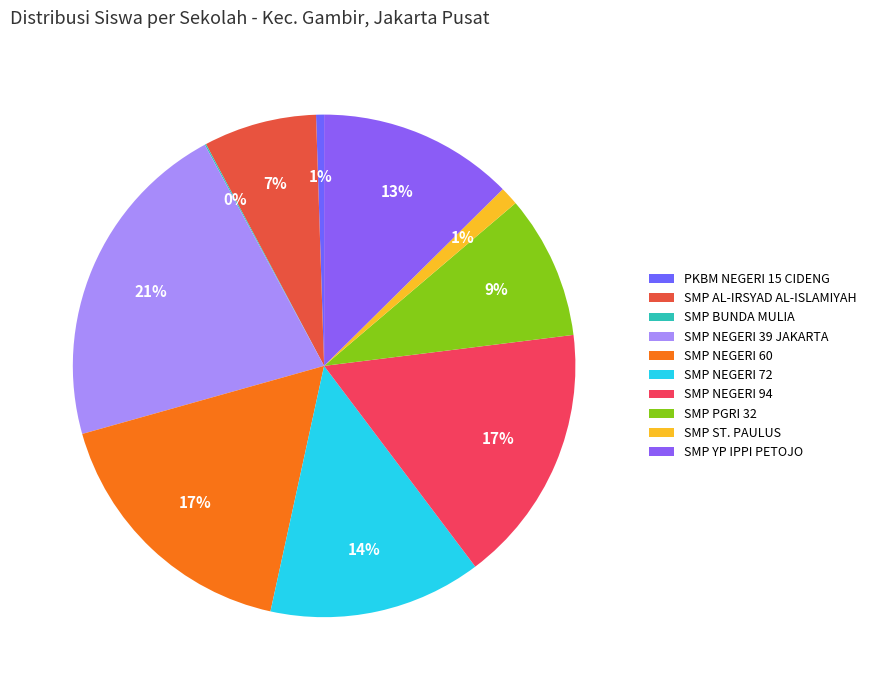

Is it true that SMP NEGERI 94 is 6% of the pie?

False